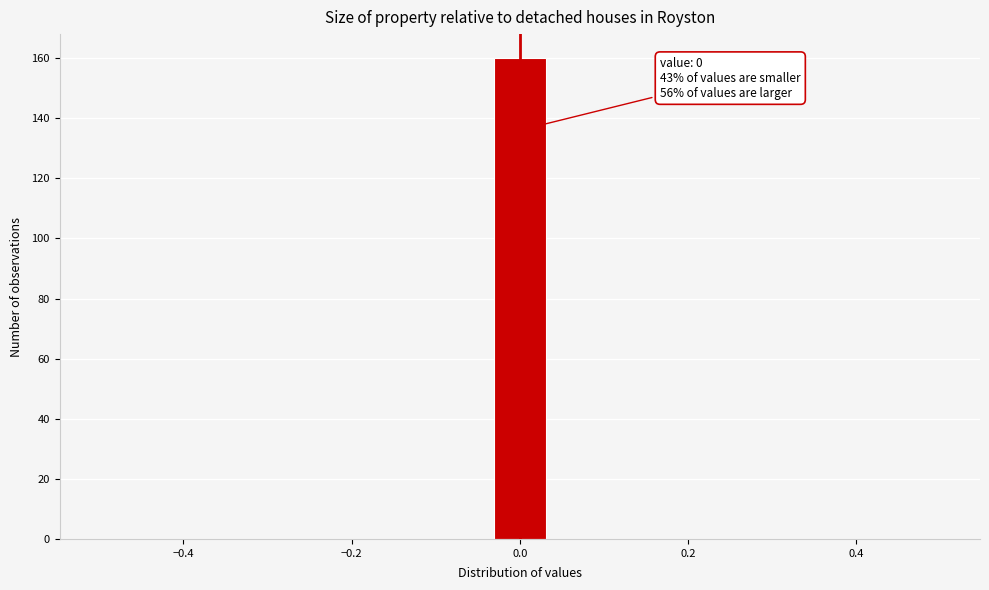

Read against the x-axis, roughly where is the centre of the tallest bar?

0.00